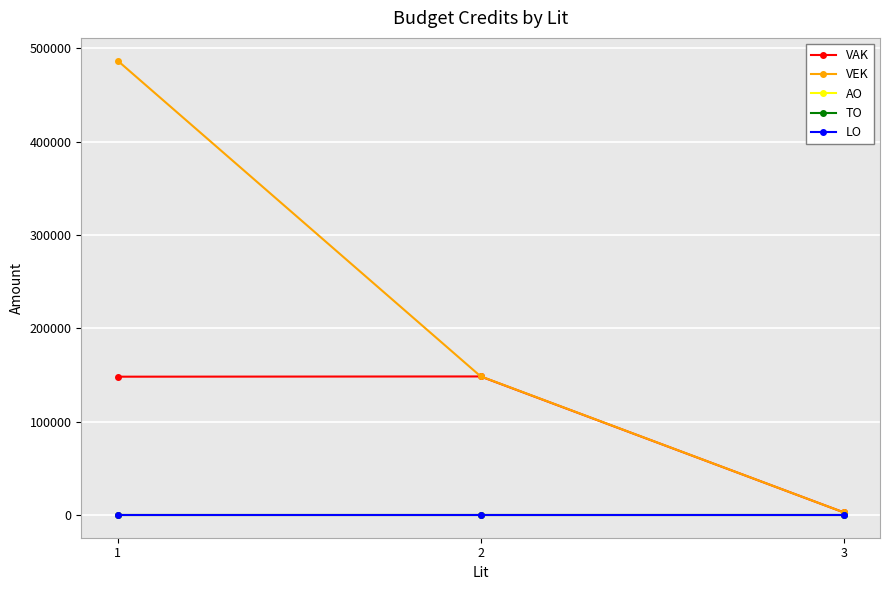

How many data points in VEK are above 148552?

1